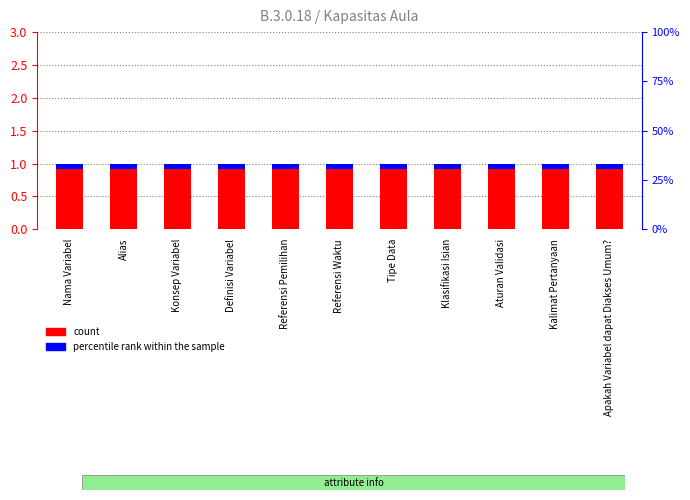

Rank the series at Konsep Variabel from highest to lowest value.

count, percentile rank within the sample